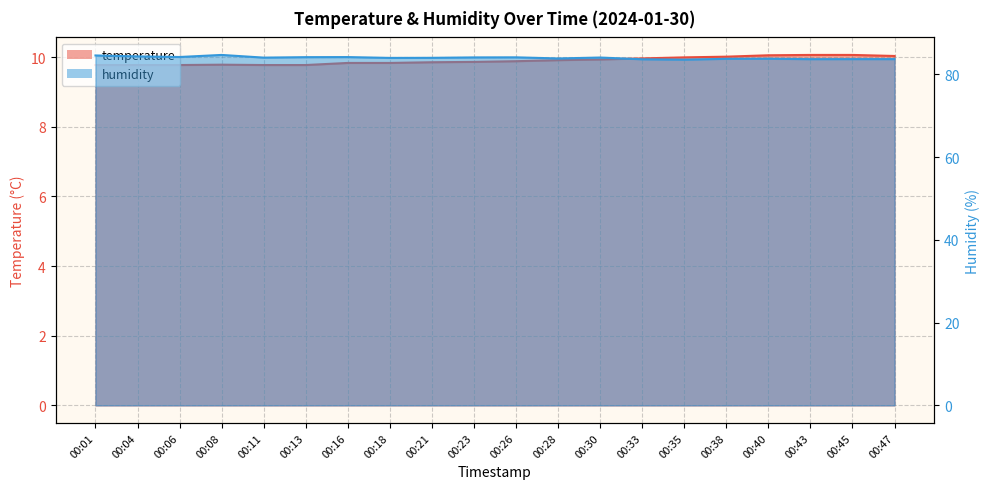

Reading left to right, what are all the values shown in this chart?

temperature: 00:01=9.8	00:04=9.8	00:06=9.8	00:08=9.8	00:11=9.8	00:13=9.8	00:16=9.8	00:18=9.8	00:21=9.8	00:23=9.9	00:26=9.9	00:28=9.9	00:30=9.9	00:33=10.0	00:35=10.0	00:38=10.0	00:40=10.1	00:43=10.1	00:45=10.1	00:47=10.0
humidity: 00:01=84.6	00:04=84.3	00:06=84.2	00:08=84.7	00:11=84.0	00:13=84.2	00:16=84.2	00:18=84.0	00:21=84.0	00:23=84.1	00:26=84.1	00:28=83.8	00:30=84.1	00:33=83.7	00:35=83.6	00:38=83.8	00:40=83.8	00:43=83.7	00:45=83.7	00:47=83.7